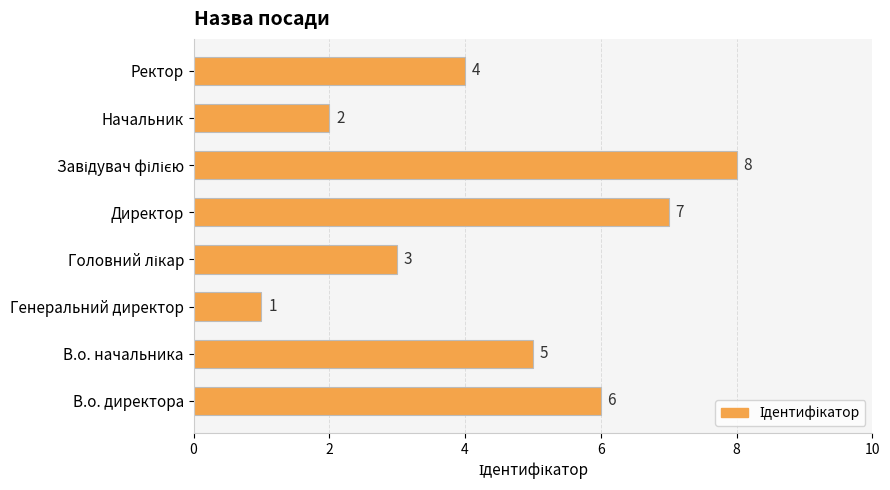

What is the greatest value displayed?

8